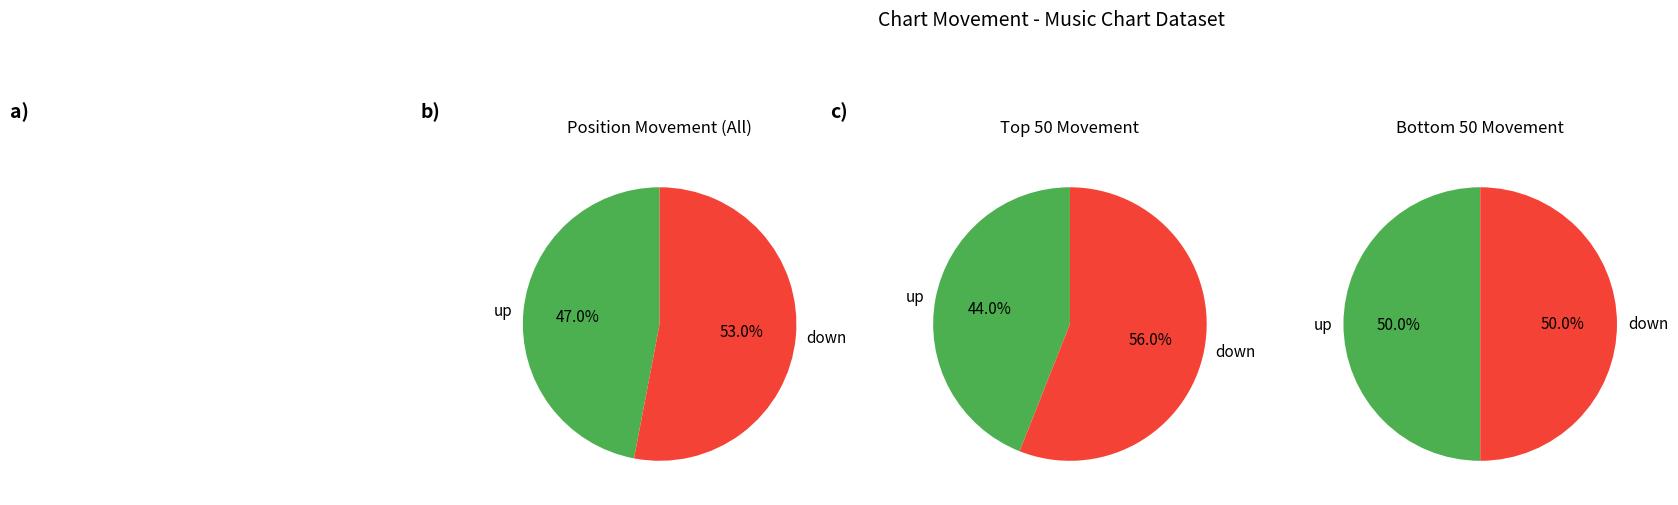

Rank the categories by value from lowest to highest.

up, down